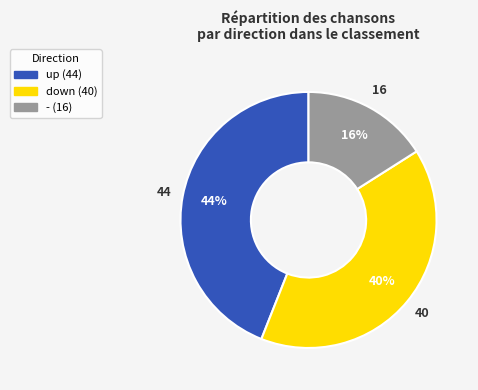

To the nearest percent, what is the difference between the down and up slice percentages?

4%